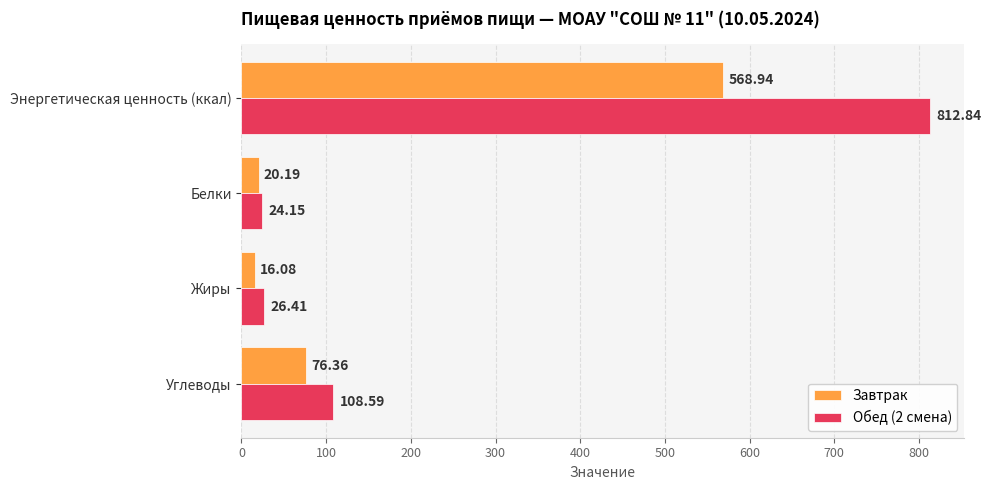

What is the difference between the highest and lowest values at Жиры?

10.3